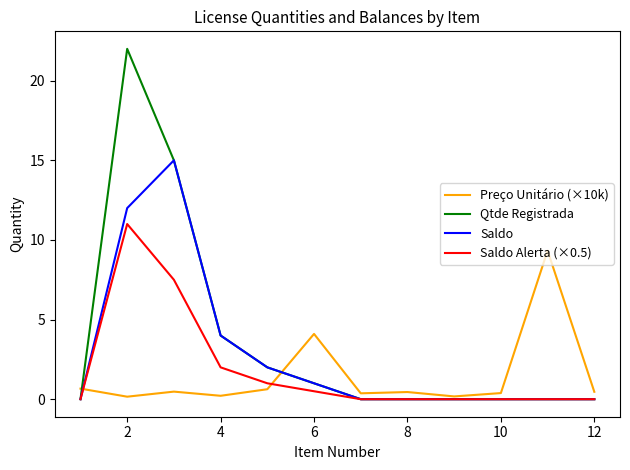

Rank the series by their maximum value, from highest to lowest.

Qtde Registrada, Saldo, Saldo Alerta (×0.5), Preço Unitário (×10k)